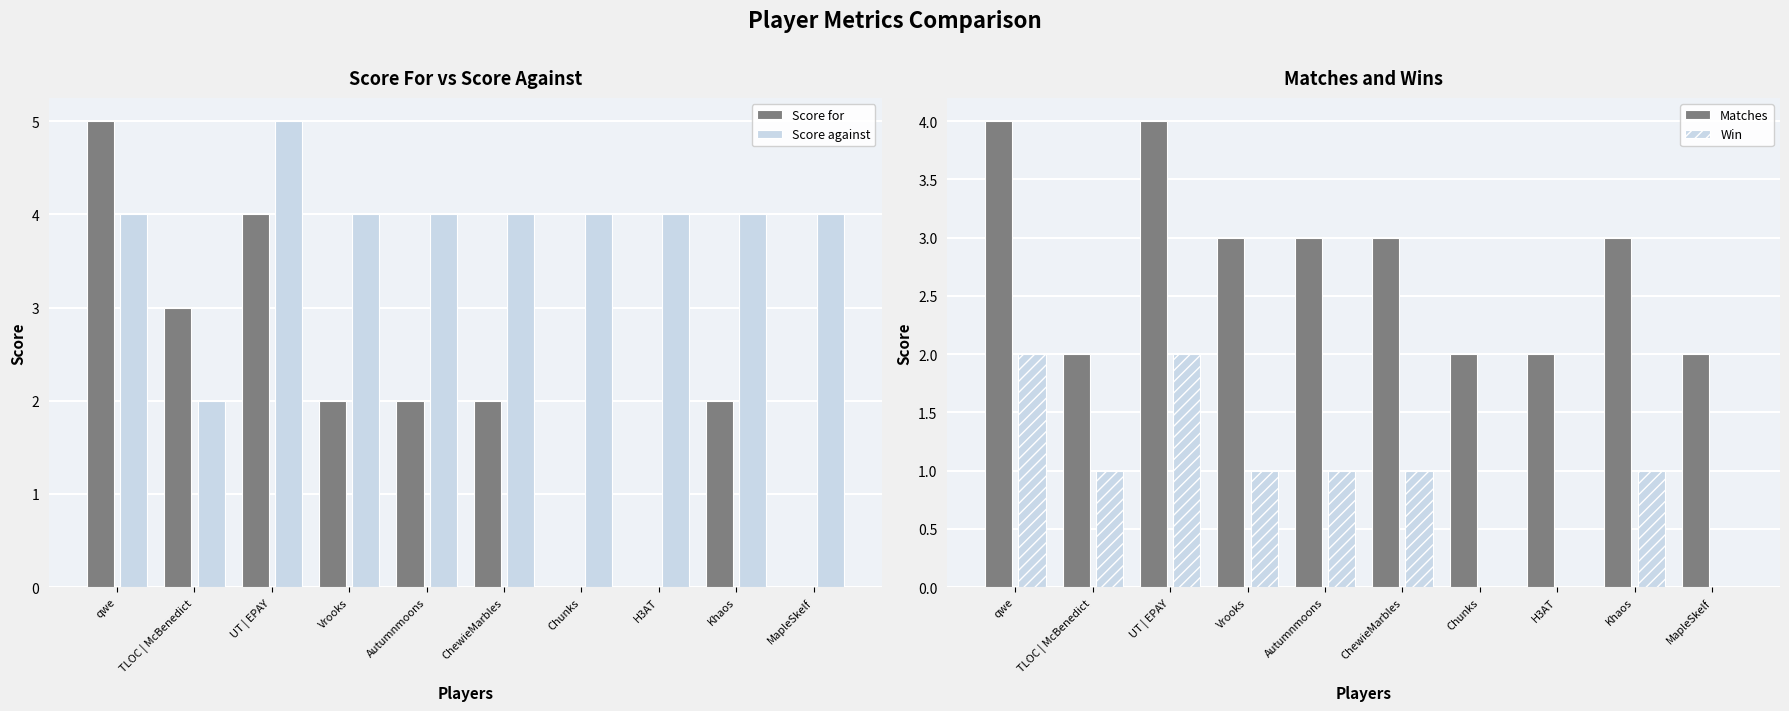

The Score against series shows 2 at H3AT. True or false?

False